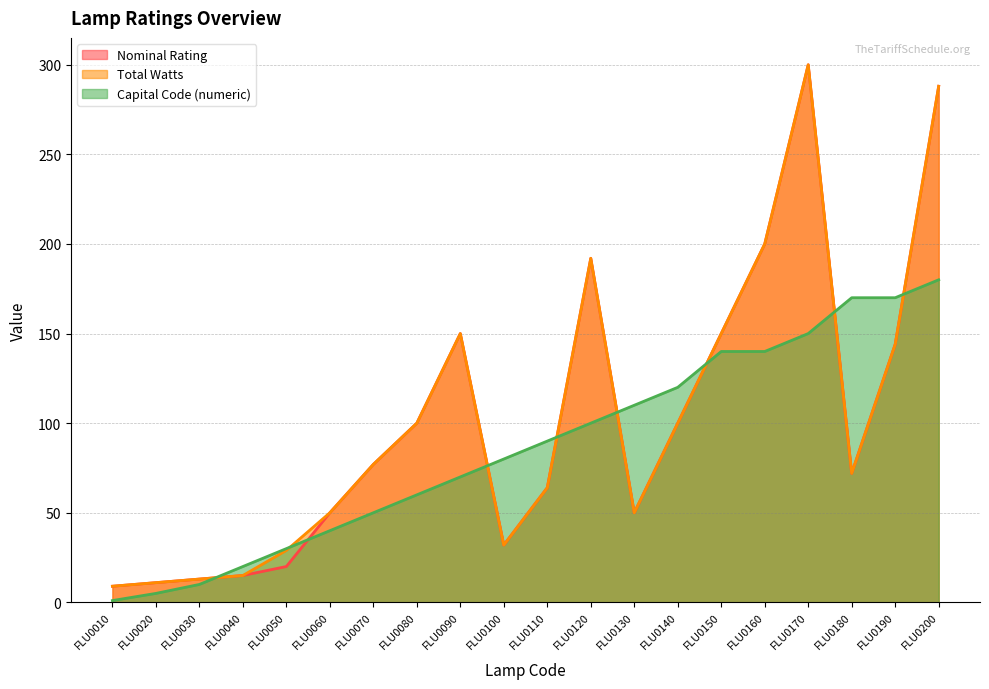

True or false: Nominal Rating and Capital Code (numeric) intersect in this chart.

True